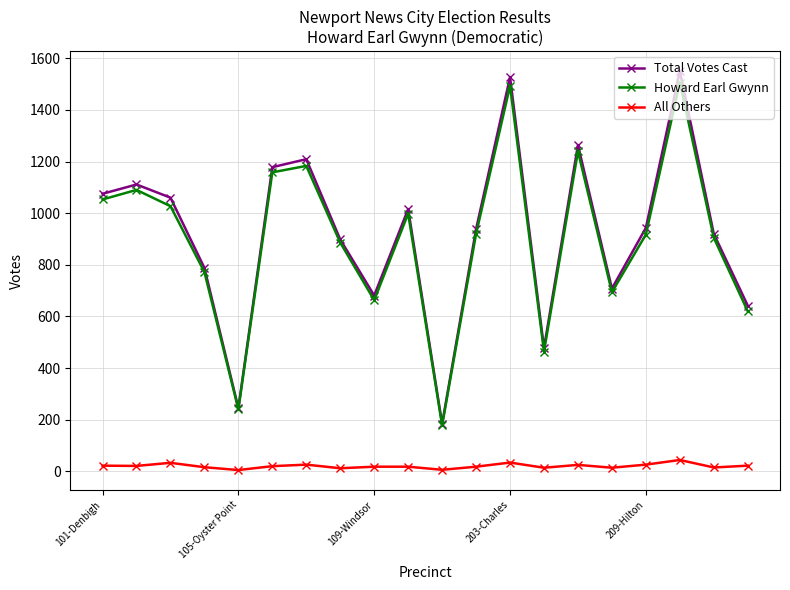

What is the maximum value shown in the chart?

1550